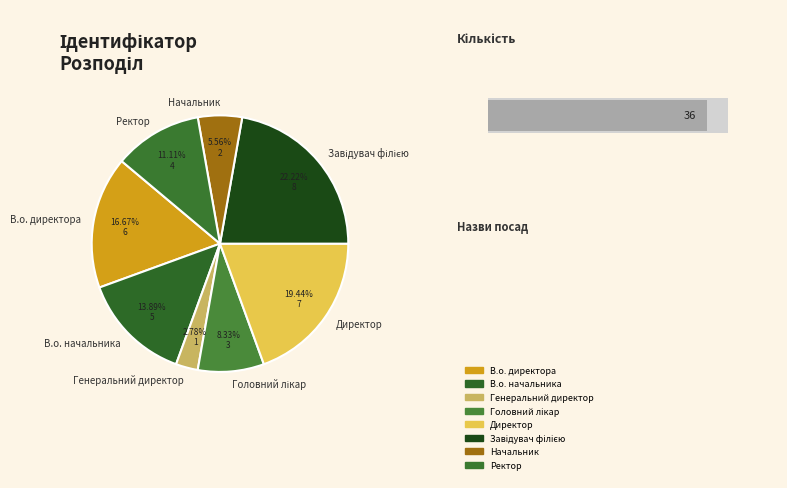

Does Головний лікар account for over 50% of the chart?

No